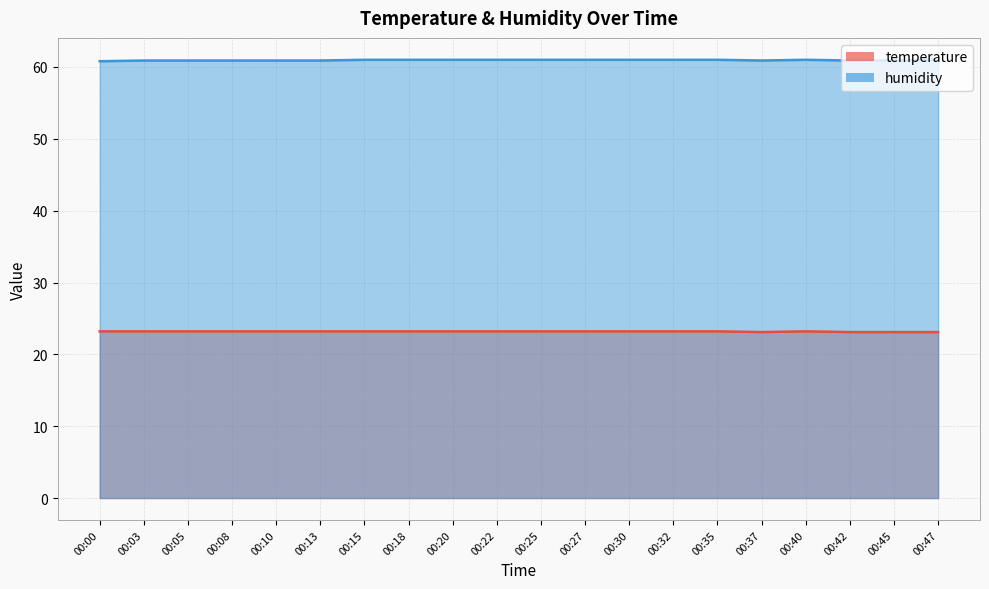

What is the sum of the temperature values at 00:08 and 00:42?

46.3